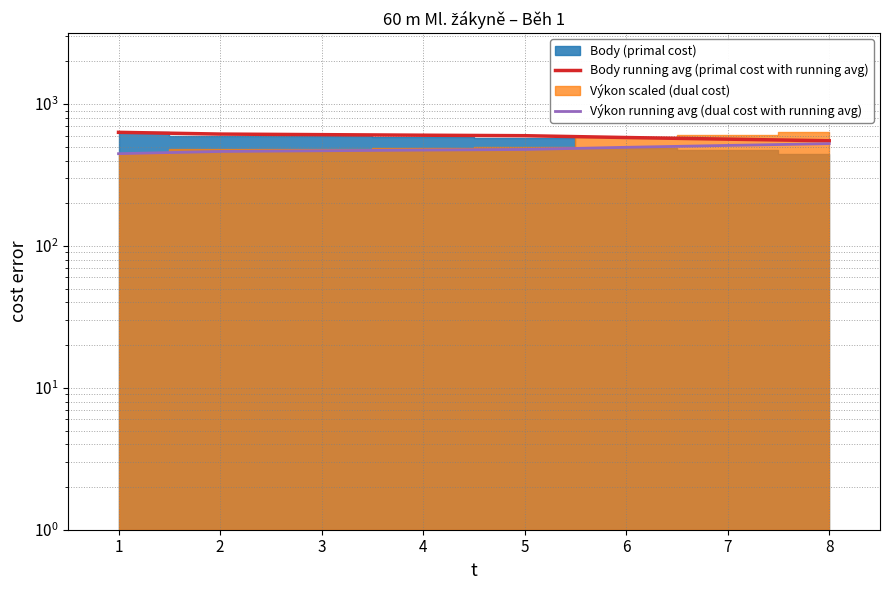

List the labels in order of Výkon running avg (dual cost with running avg) value, largest first.

8, 7, 6, 5, 4, 3, 2, 1